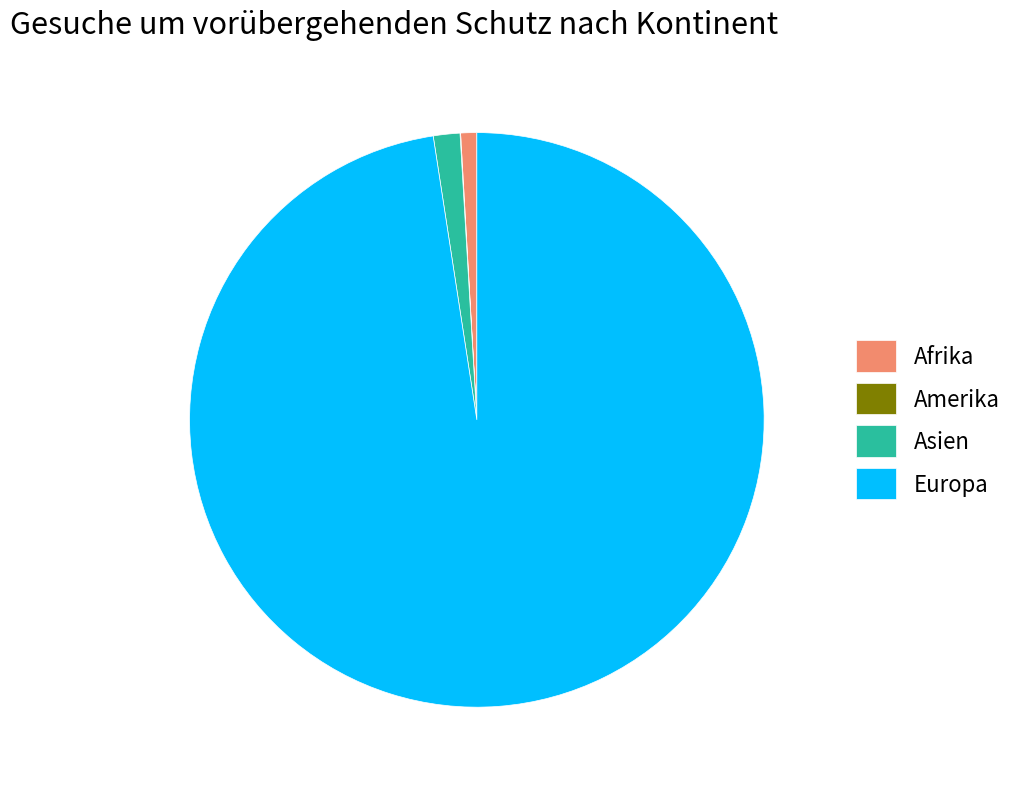

Is it true that Afrika is 15% of the pie?

False